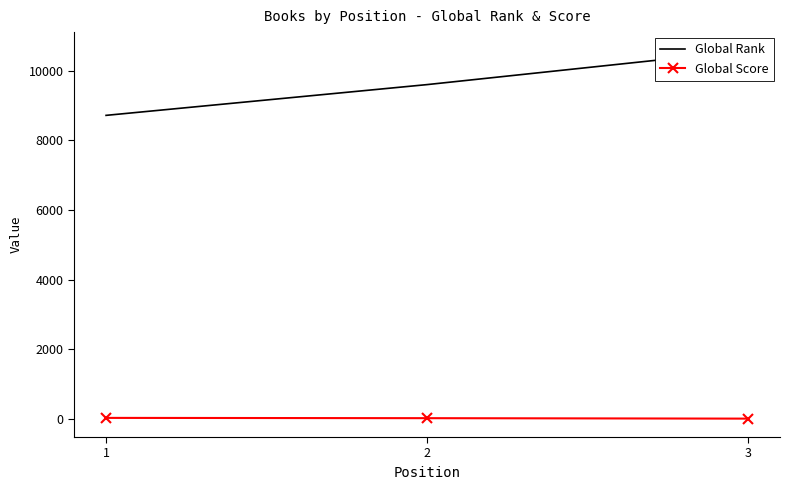

What is the sum of the Global Score values at 3 and 2?

37